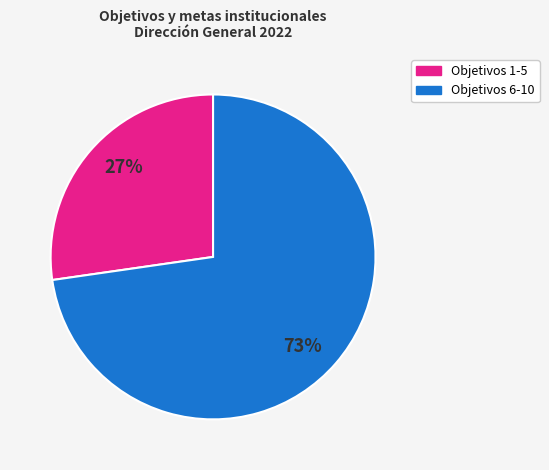

To the nearest percent, what is the average slice percentage?

50%